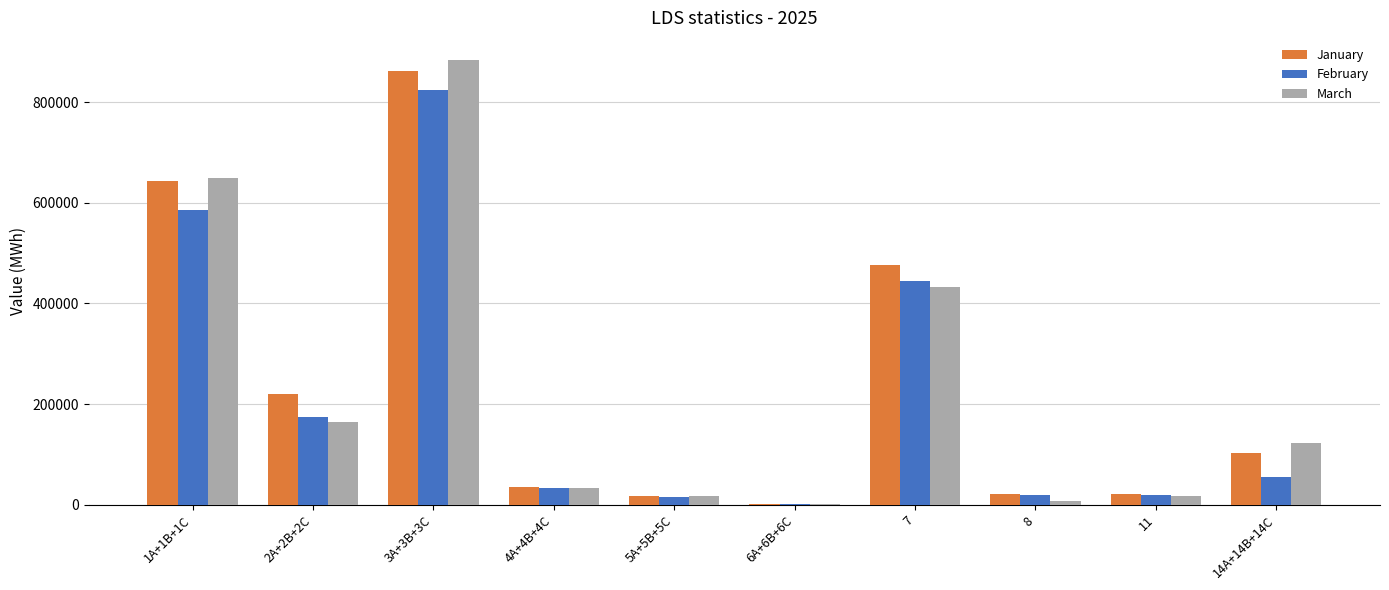

How many distinct data groups are displayed?

3